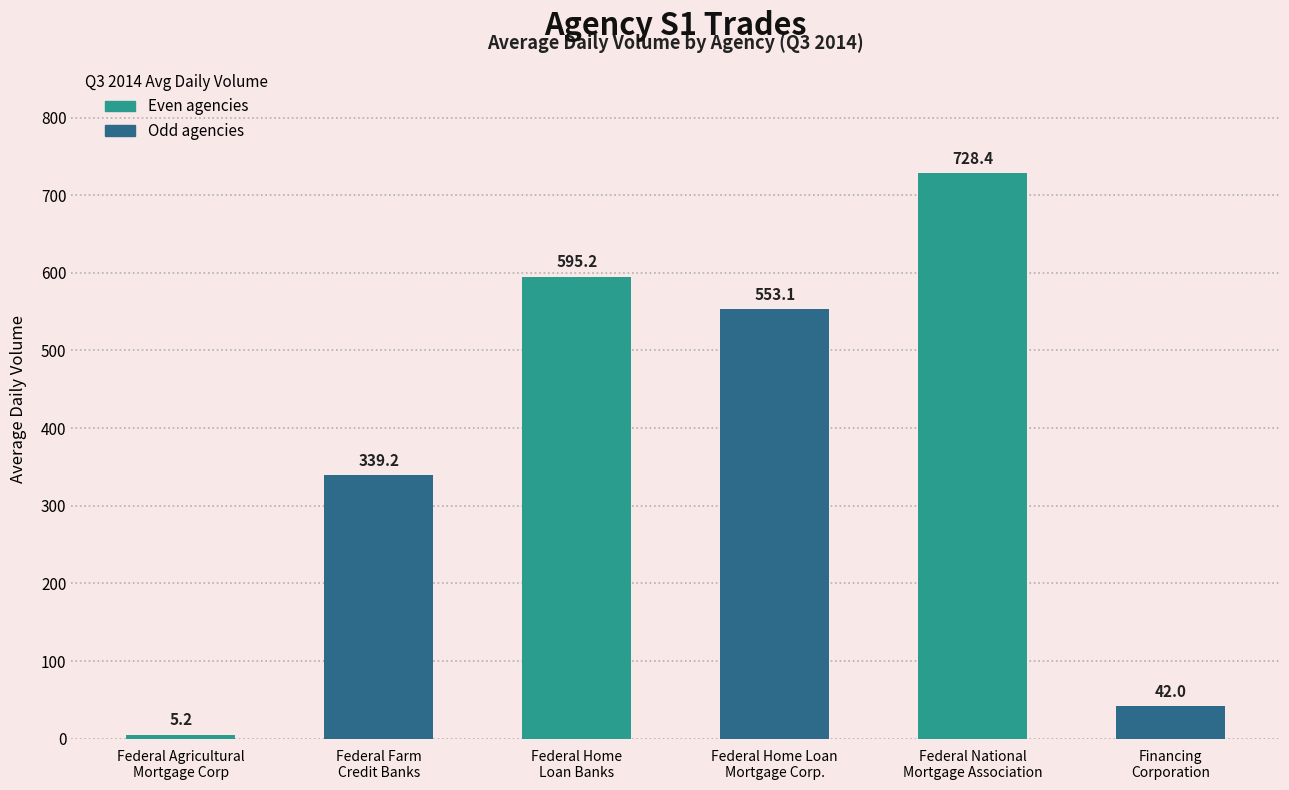

What is the sum of all values?

2263.2